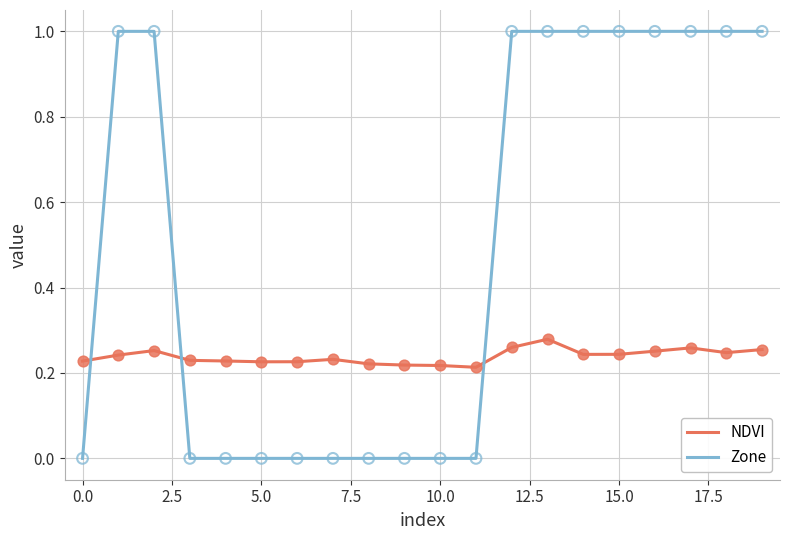

Which series has the largest total across all categories?

Zone